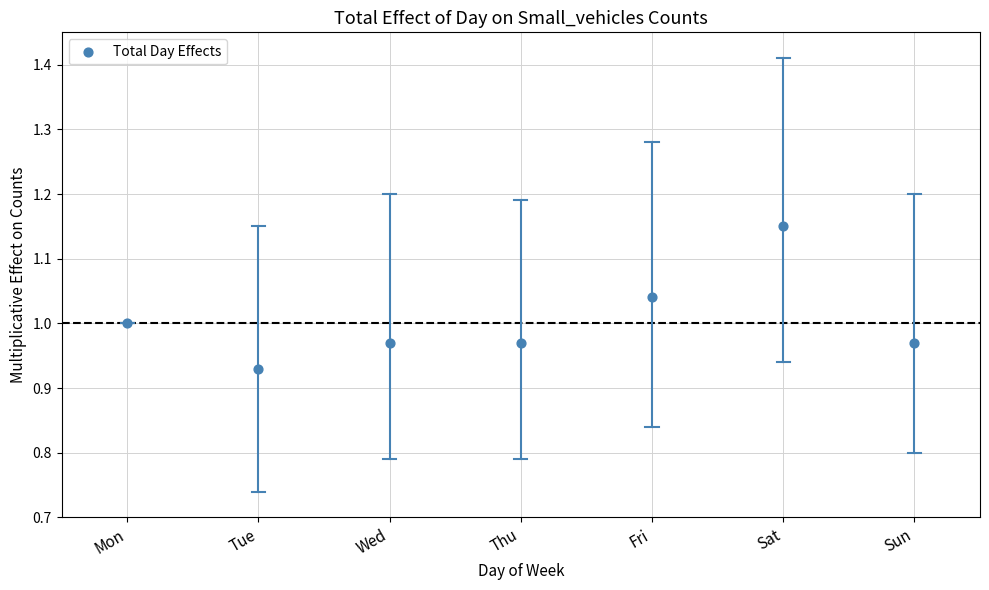

Count the number of points in this scatter plot.

7